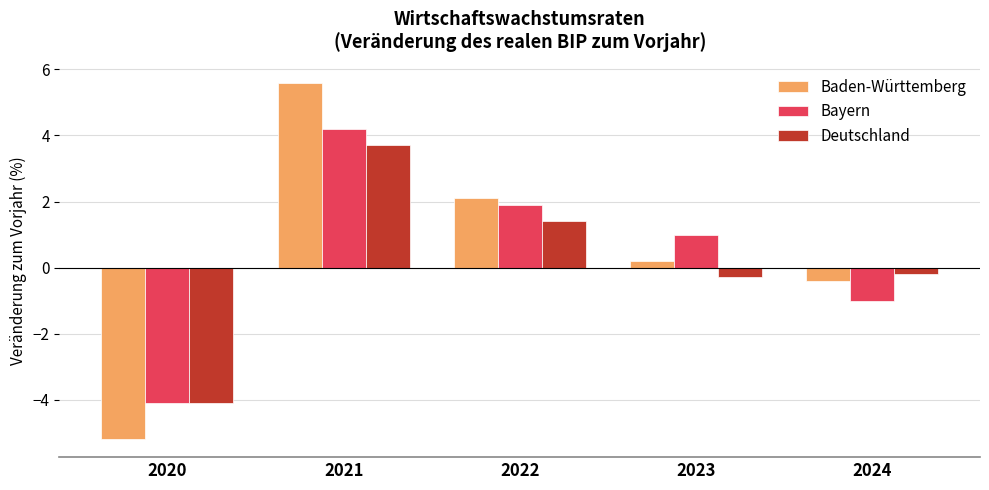

Reading left to right, what are all the values shown in this chart?

Baden-Württemberg: 2020=-5.2	2021=5.6	2022=2.1	2023=0.2	2024=-0.4
Bayern: 2020=-4.1	2021=4.2	2022=1.9	2023=1.0	2024=-1.0
Deutschland: 2020=-4.1	2021=3.7	2022=1.4	2023=-0.3	2024=-0.2